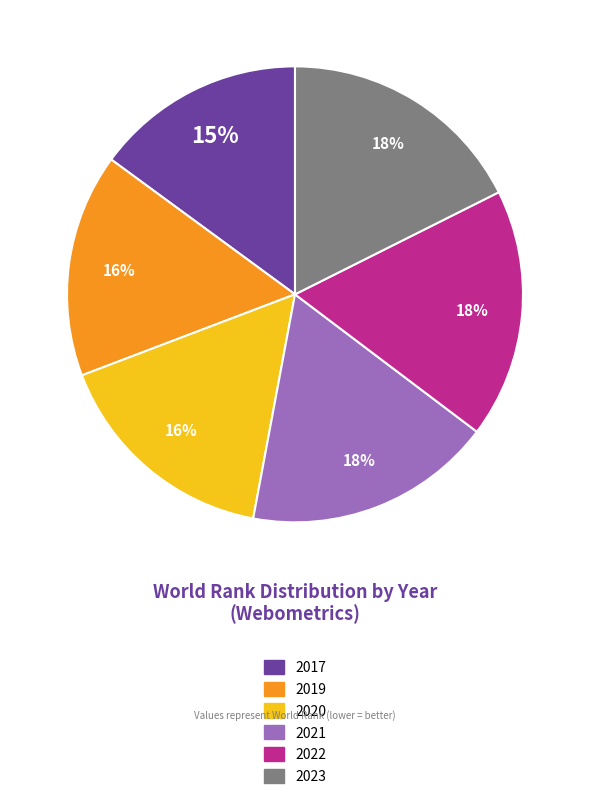

What is the ratio of the value at 2021 to the value at 2019?

1.1